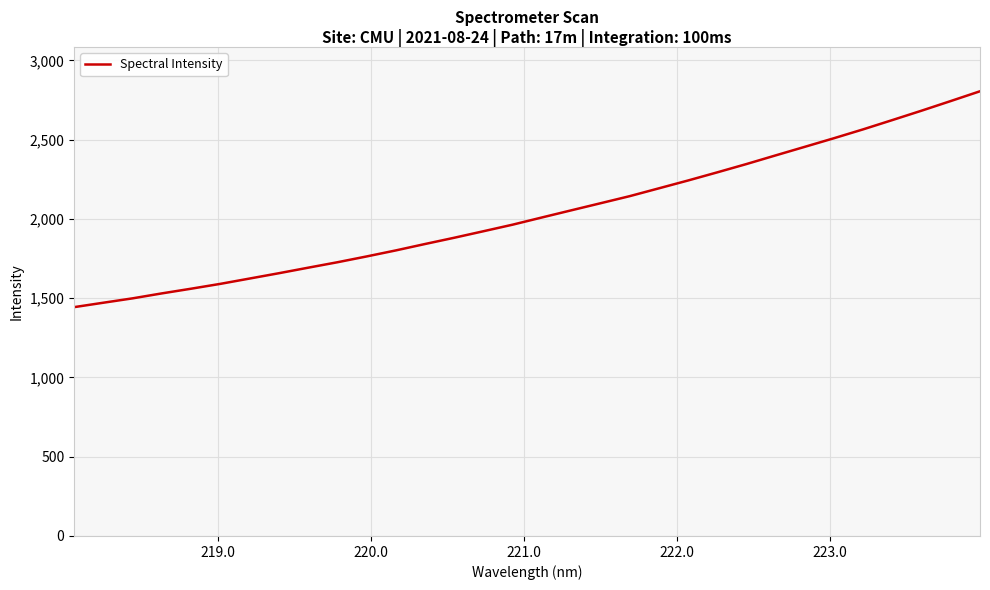

What is the difference between the maximum and minimum values?

1362.0